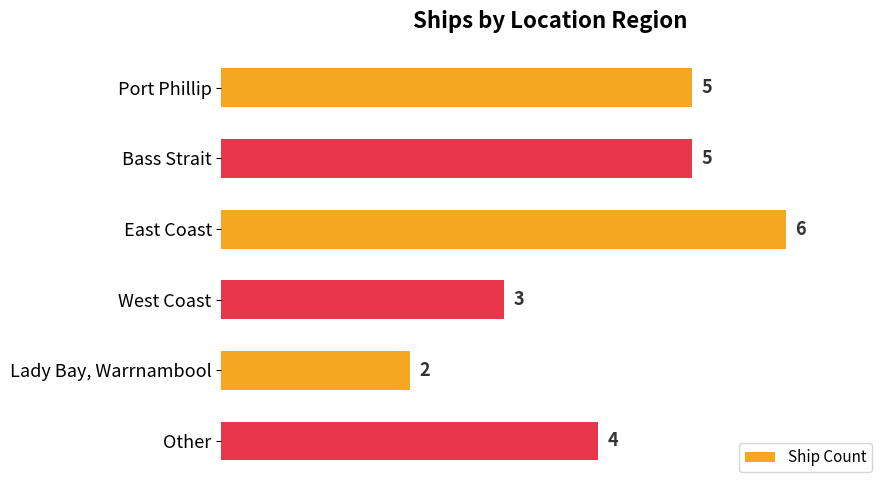

What is the label of the 6th bar from the top?

Other